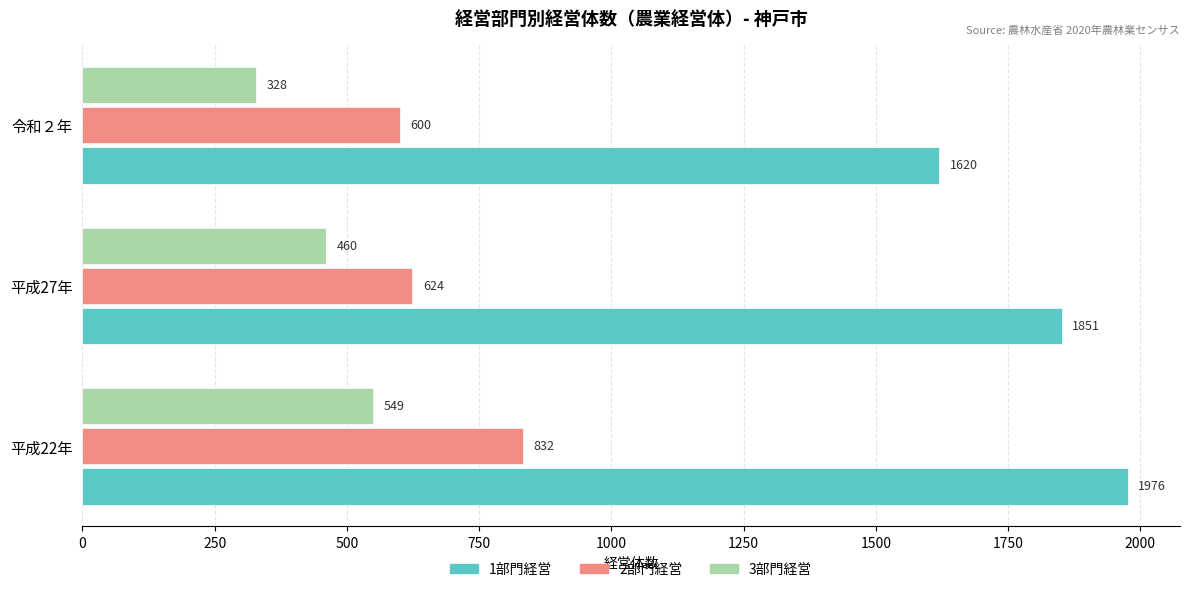

Rank the series by their average value, from lowest to highest.

3部門経営, 2部門経営, 1部門経営